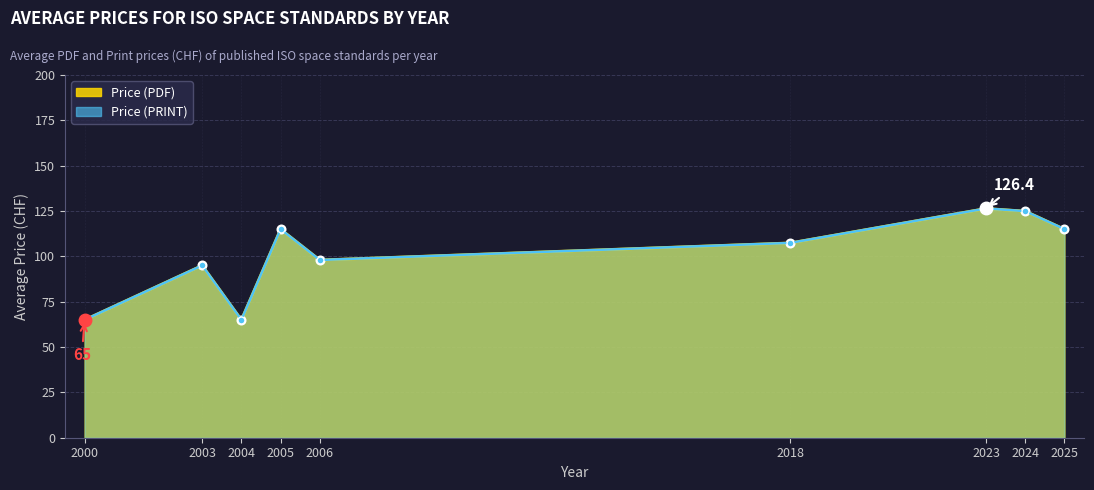

Does the chart display data point markers on the line(s)?

Yes